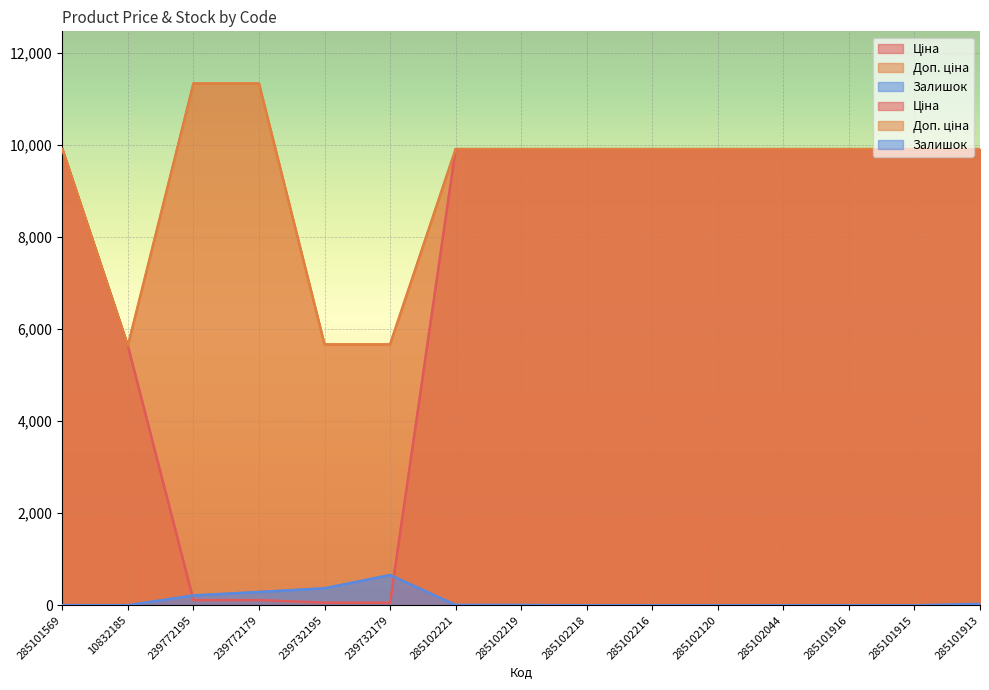

True or false: Доп. ціна and Ціна intersect in this chart.

False